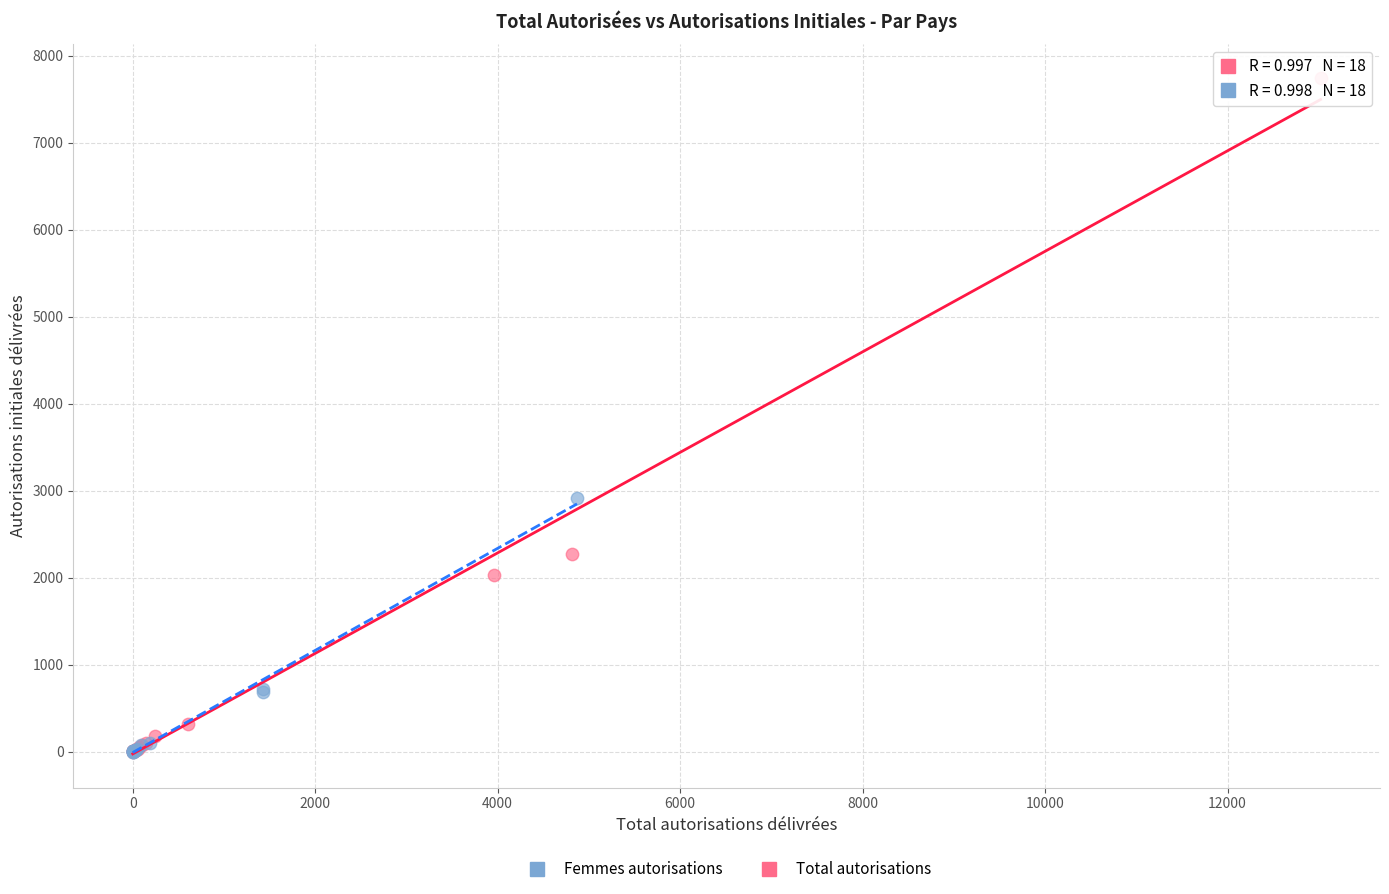

Which series has the widest spread of Y values?

Total autorisations